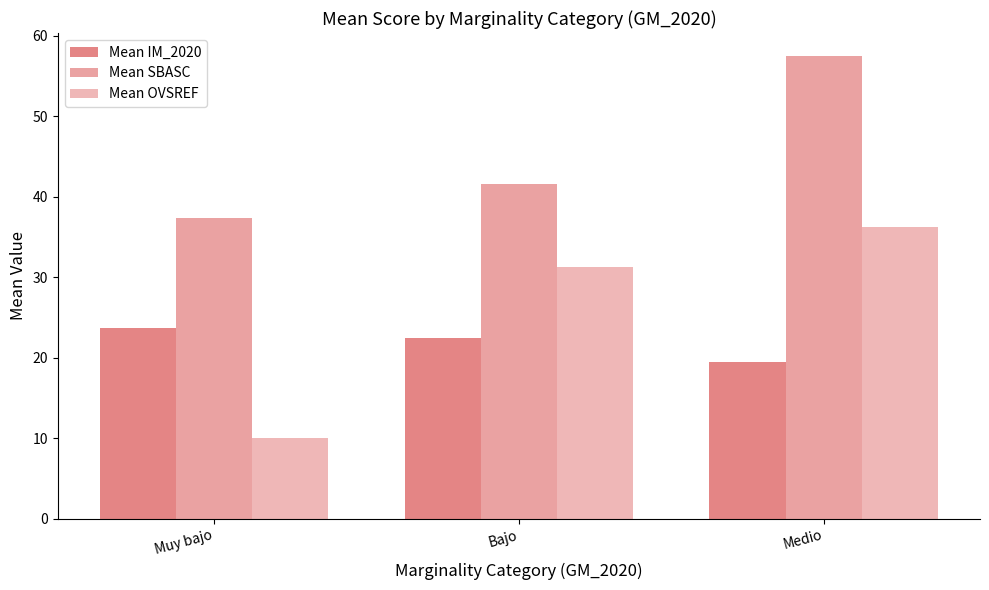

What position from the left is Bajo?

2